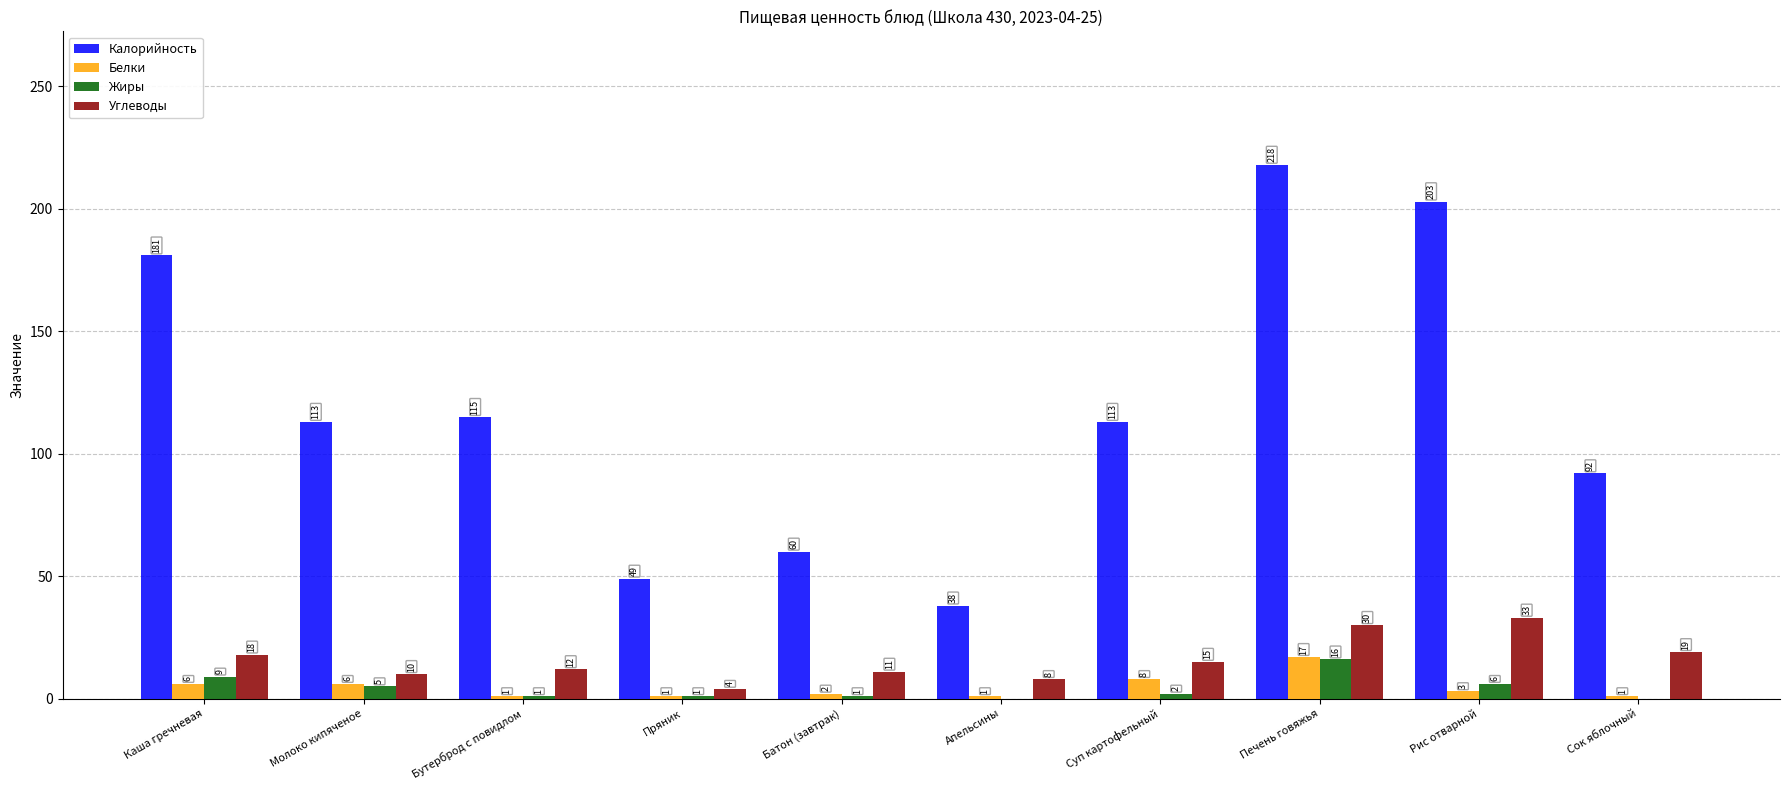

What is the sum of the Углеводы values at Сок яблочный and Апельсины?

27